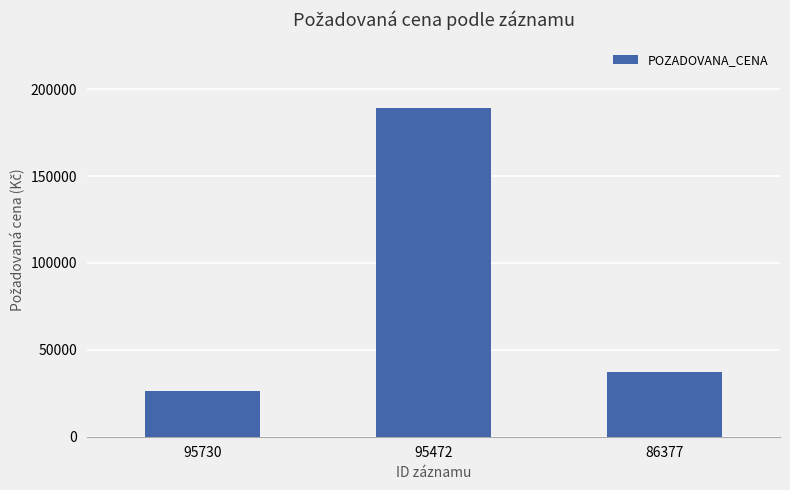

List the labels in order of value, smallest first.

95730, 86377, 95472